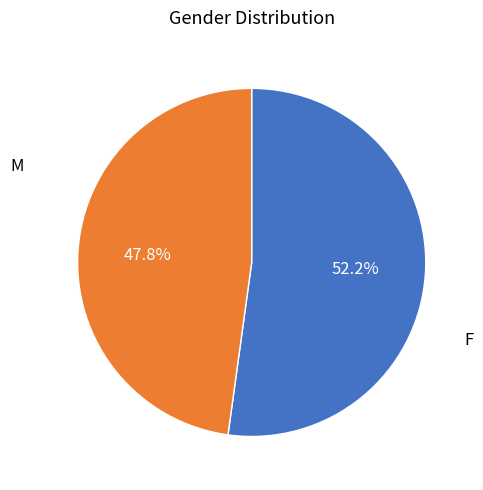

Is there any slice that represents more than half of the pie?

Yes